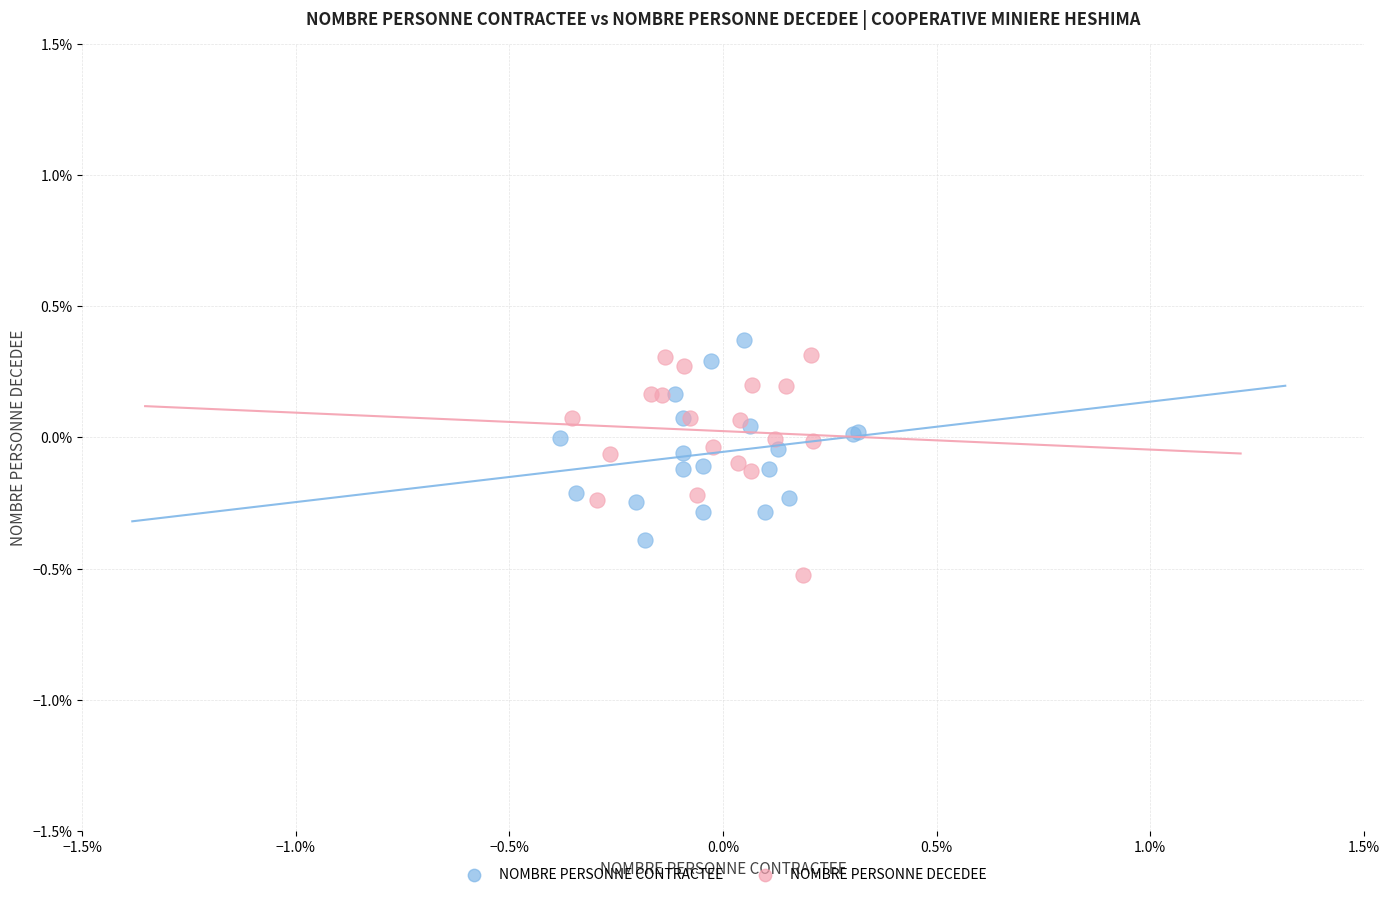

What are all the series names shown in the legend?

NOMBRE PERSONNE CONTRACTEE, NOMBRE PERSONNE DECEDEE